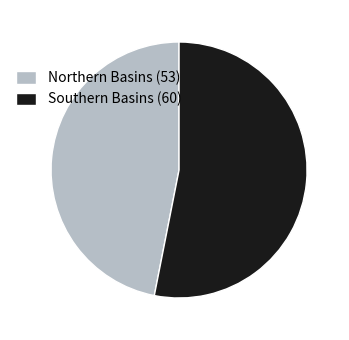

How many slices are in this pie chart?

2